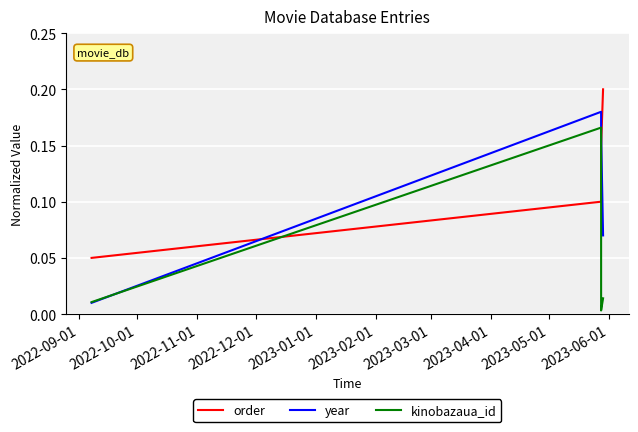

How many intersections are there between order and year?

2